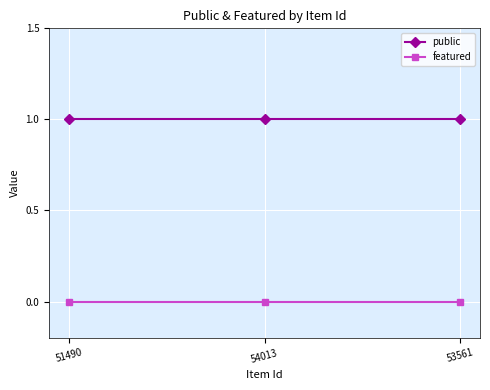

Which series has the largest total across all categories?

public